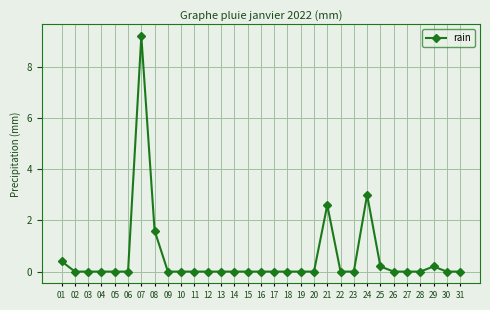

Is it true that the value at 30 is -4.0?

False